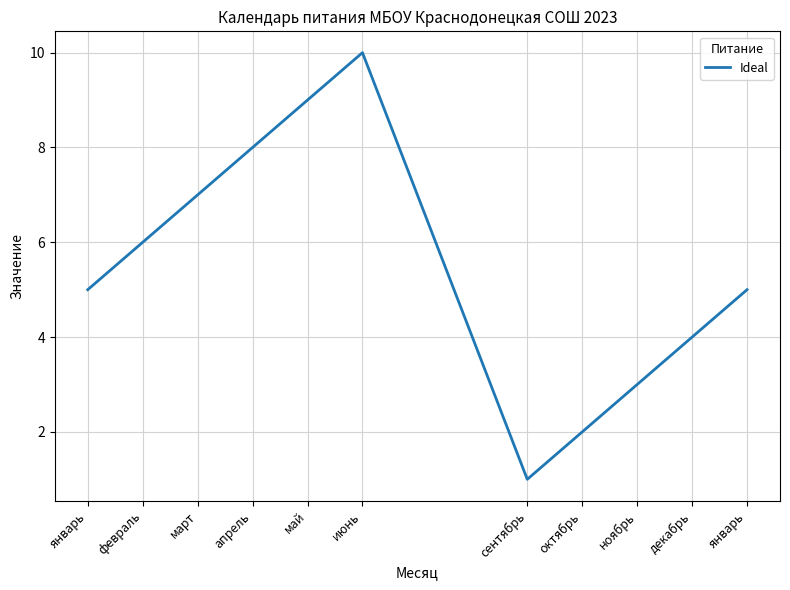

Reading right to left, what are all the values shown in this chart?

январь=5	декабрь=4	ноябрь=3	октябрь=2	сентябрь=1	июнь=10	май=9	апрель=8	март=7	февраль=6	январь=5